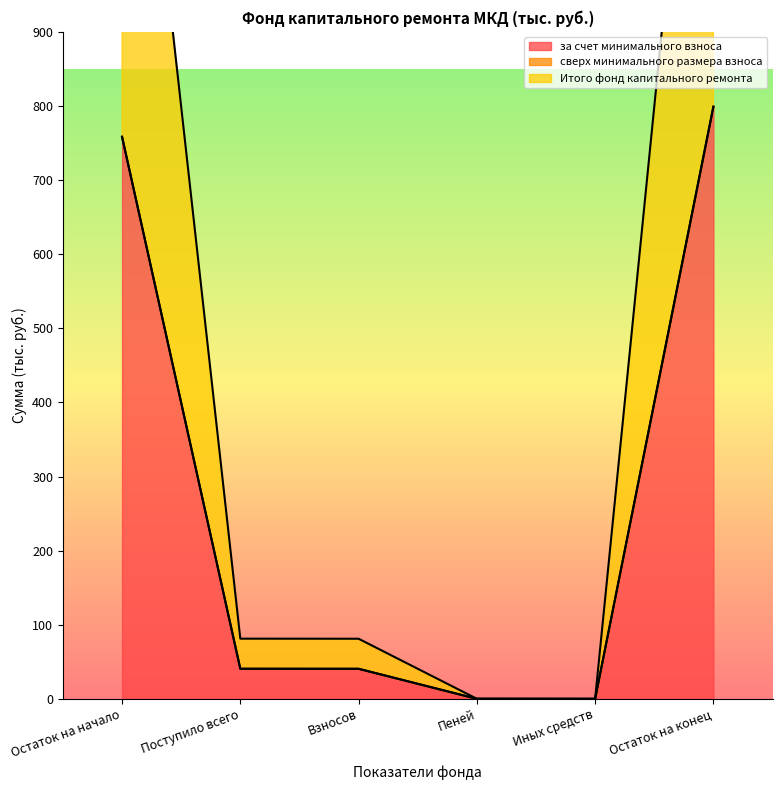

Which category has the highest value in the за счет минимального взноса series?

Остаток на конец